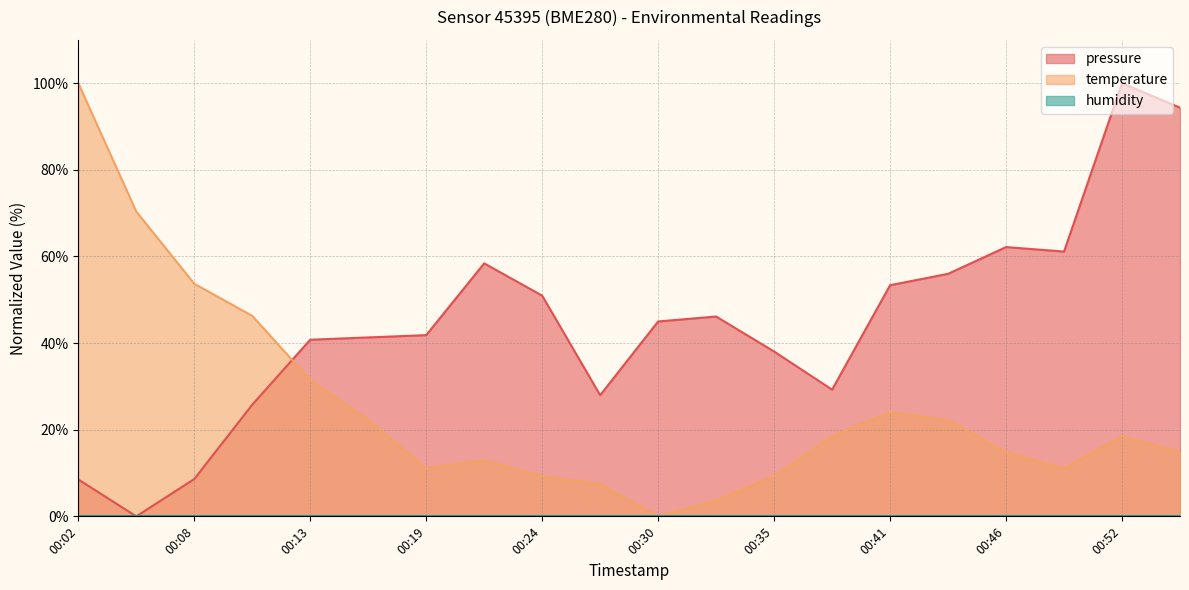

Is the value of pressure at 00:35 greater than the value of temperature at 00:35?

Yes